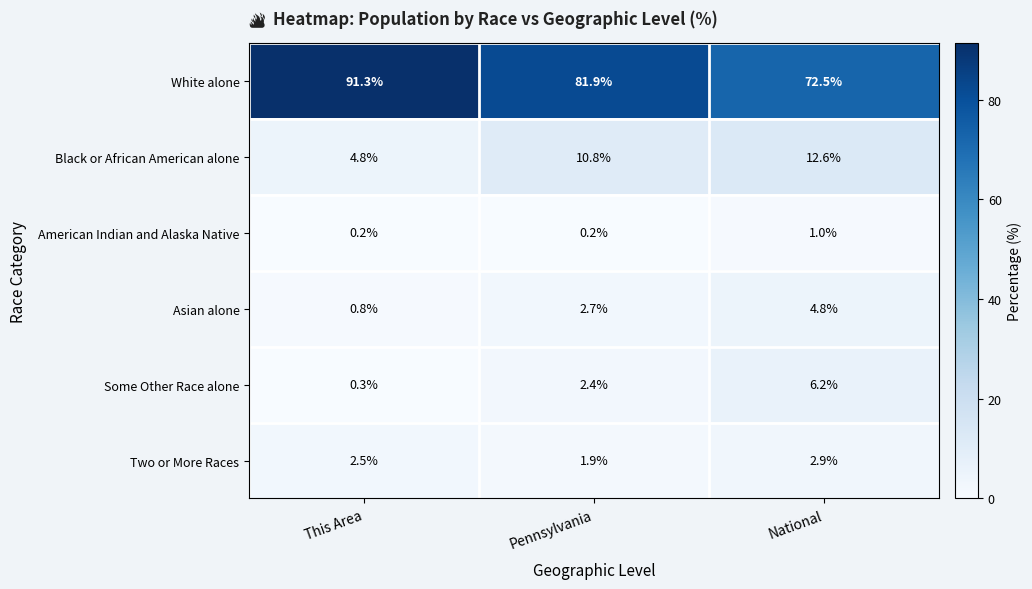

List the series in order of their peak value, highest first.

White alone, Black or African American alone, Some Other Race alone, Asian alone, Two or More Races, American Indian and Alaska Native